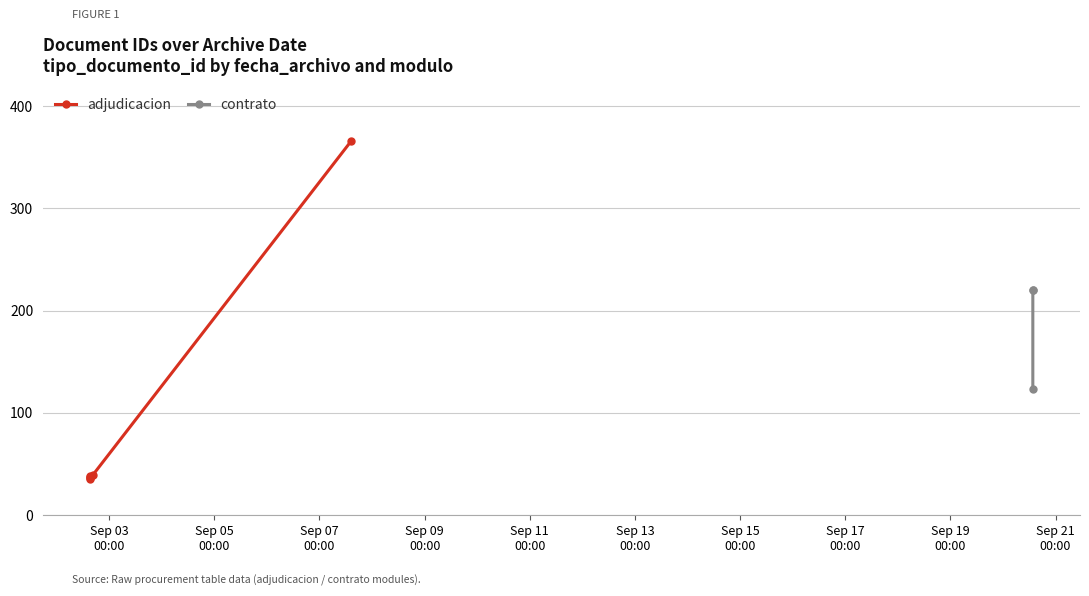

List the labels in order of value, smallest first.

2021-09-02 15:19:26, 2021-09-02 15:18:47, 2021-09-02 15:18:47, 2021-09-02 15:18:47, 2021-09-02 16:25:02, 2021-09-20 13:38:18, 2021-09-20 13:39:15, 2021-09-20 13:38:19, 2021-09-07 14:32:00